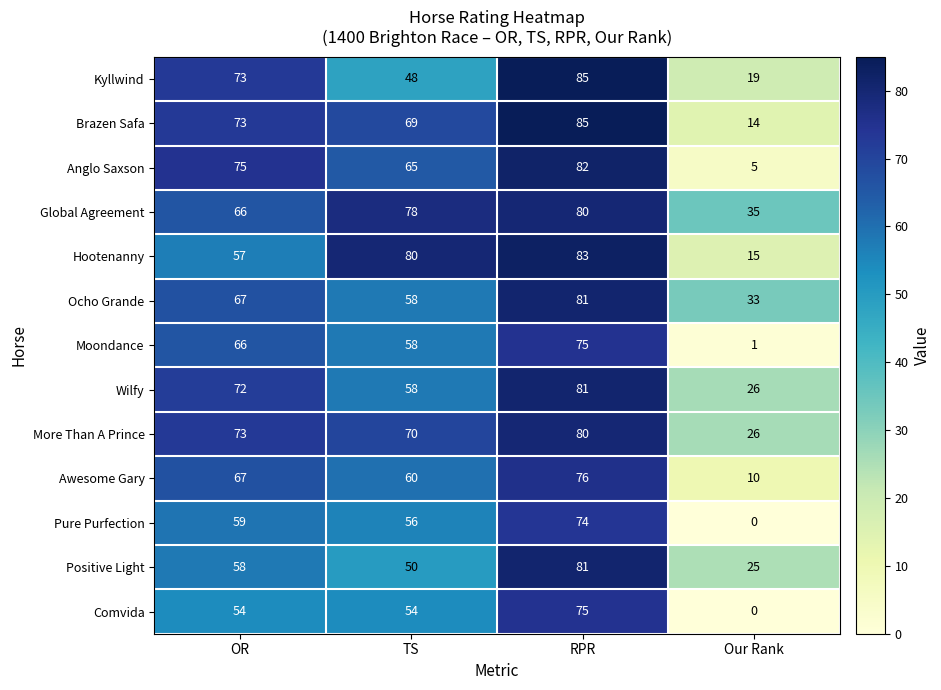

Which series has the largest range (max minus min)?

Anglo Saxson